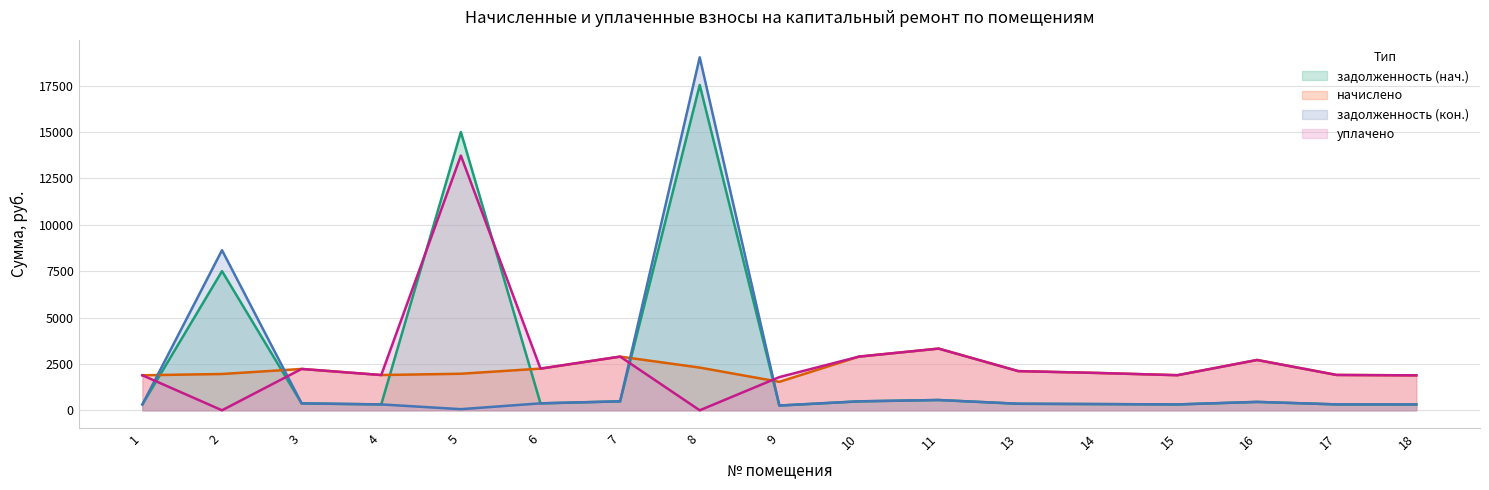

Where is the first local maximum for задолженность (кон.)?

2